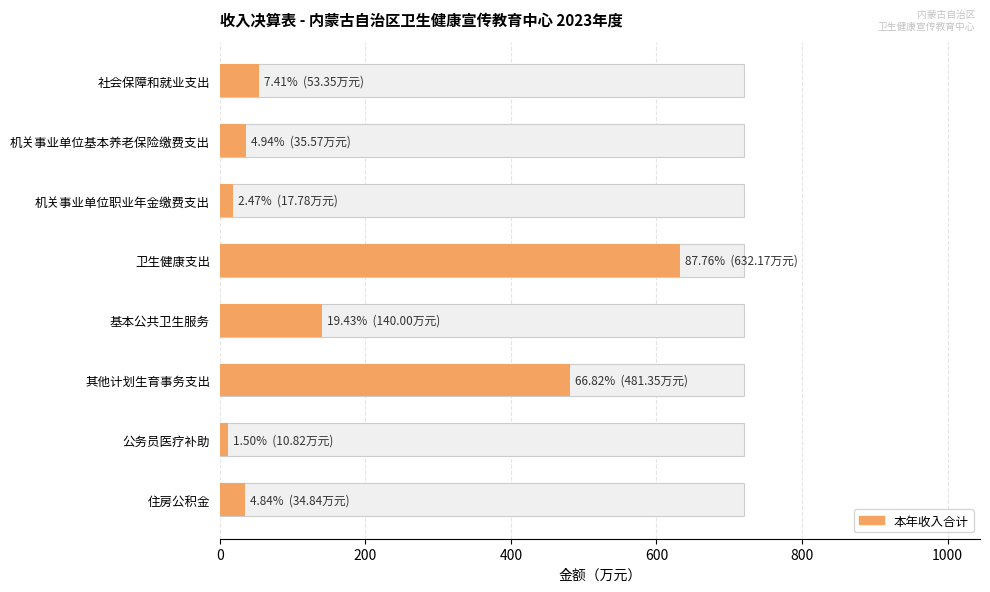

What is the greatest value displayed?

632.2